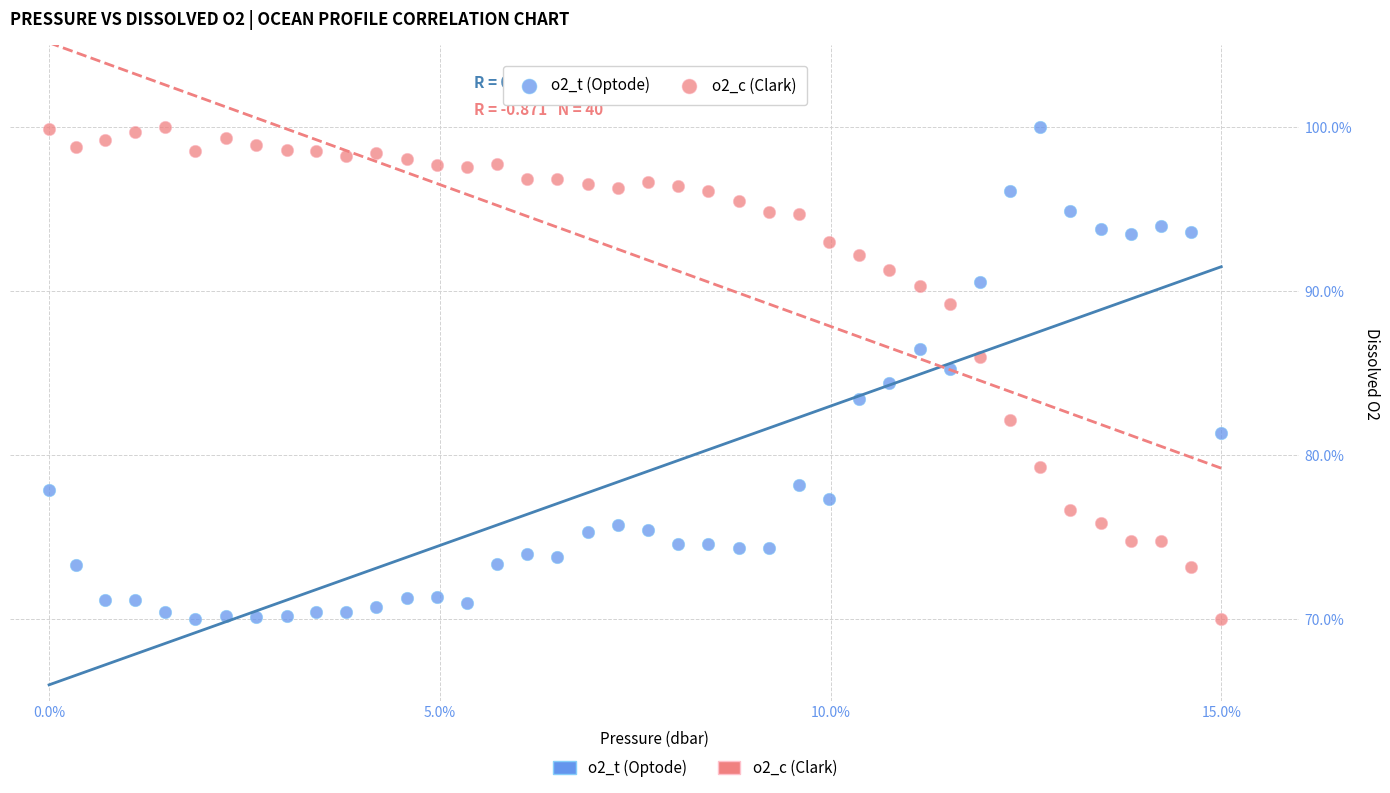

Across all data points, what is the range of X values (max minus min)?

15.0